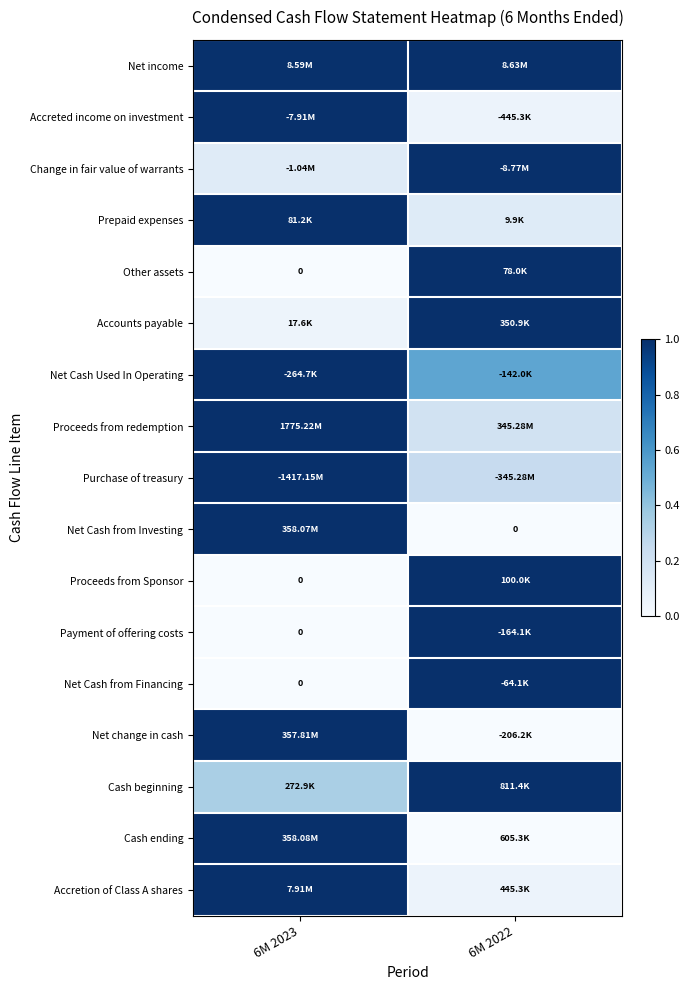

At which label is Cash beginning closest to 0?

6M 2023